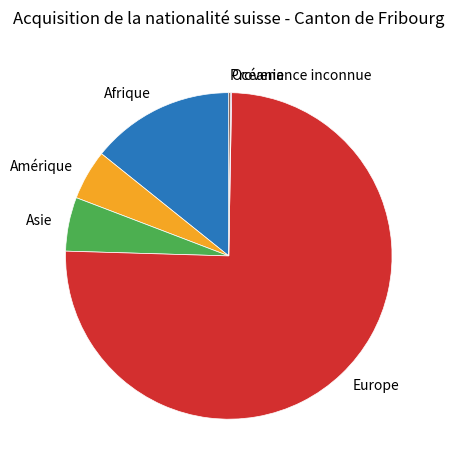

What is the ratio of the value at Amérique to the value at Asie?

0.9